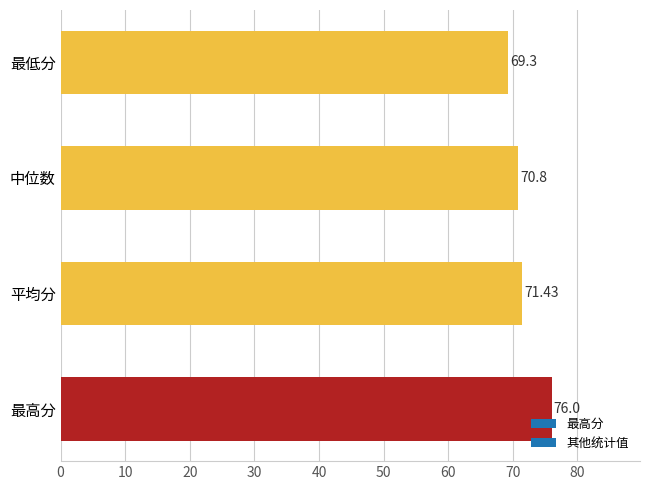

What is the difference between the second highest and minimum values?

2.1